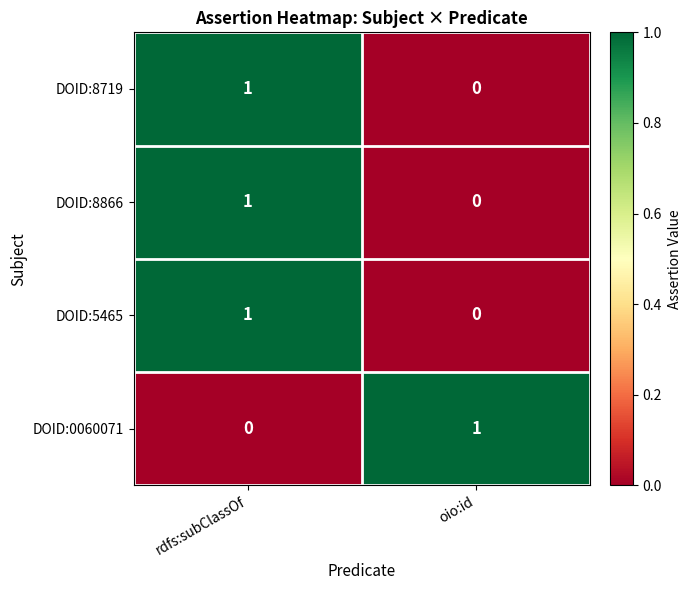

Rank the categories by DOID:0060071 value from lowest to highest.

rdfs:subClassOf, oio:id